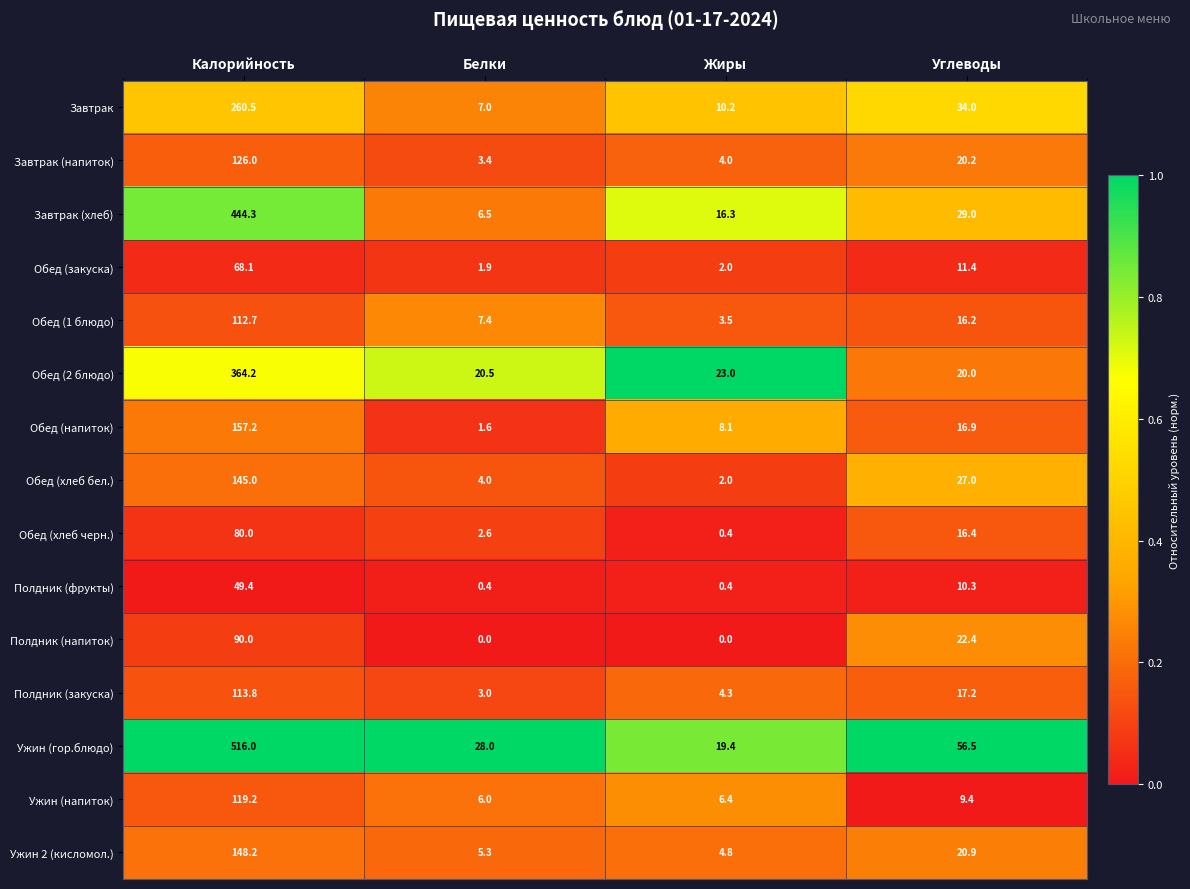

The value of Обед (1 блюдо) at Углеводы is 11.1. True or false?

False